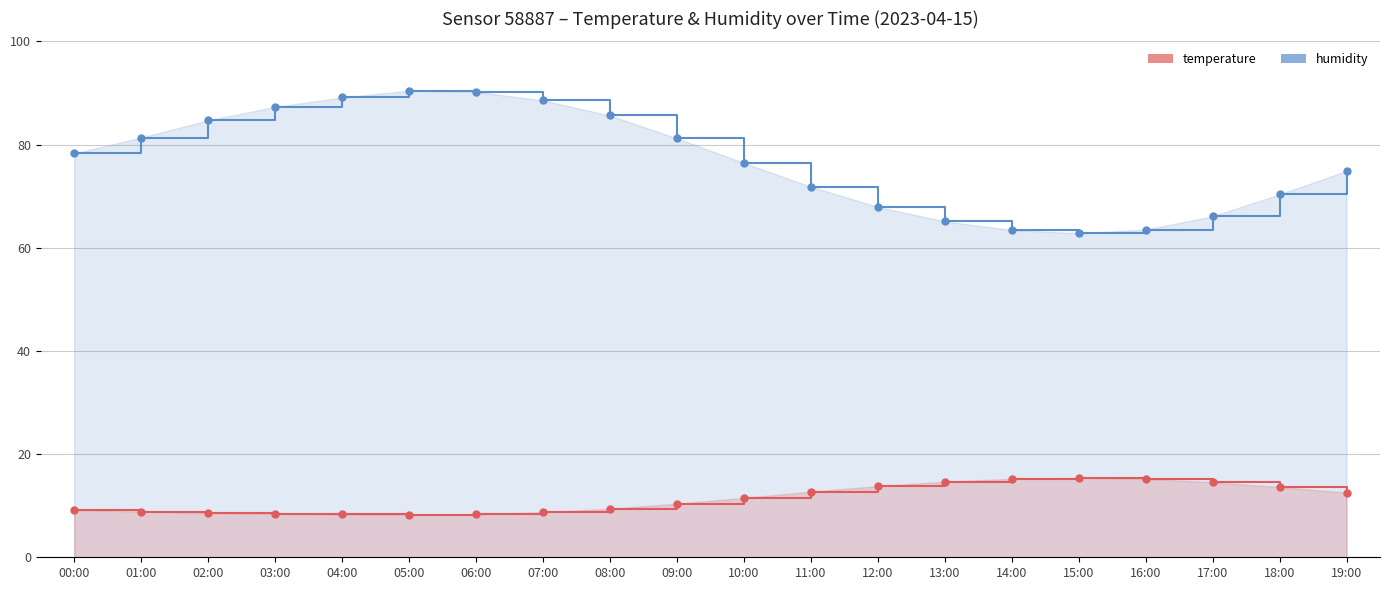

How many data points does each series have?

20